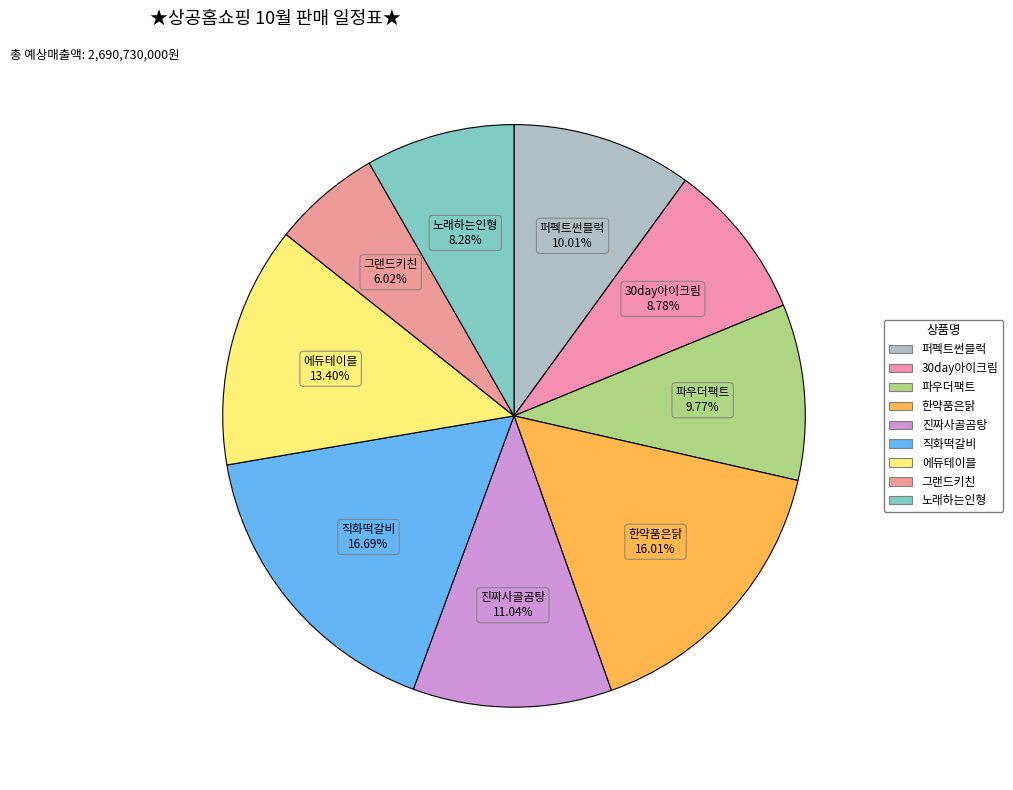

What percentage do 진짜사골곰탕 and 그랜드키친 together represent?

17.1%